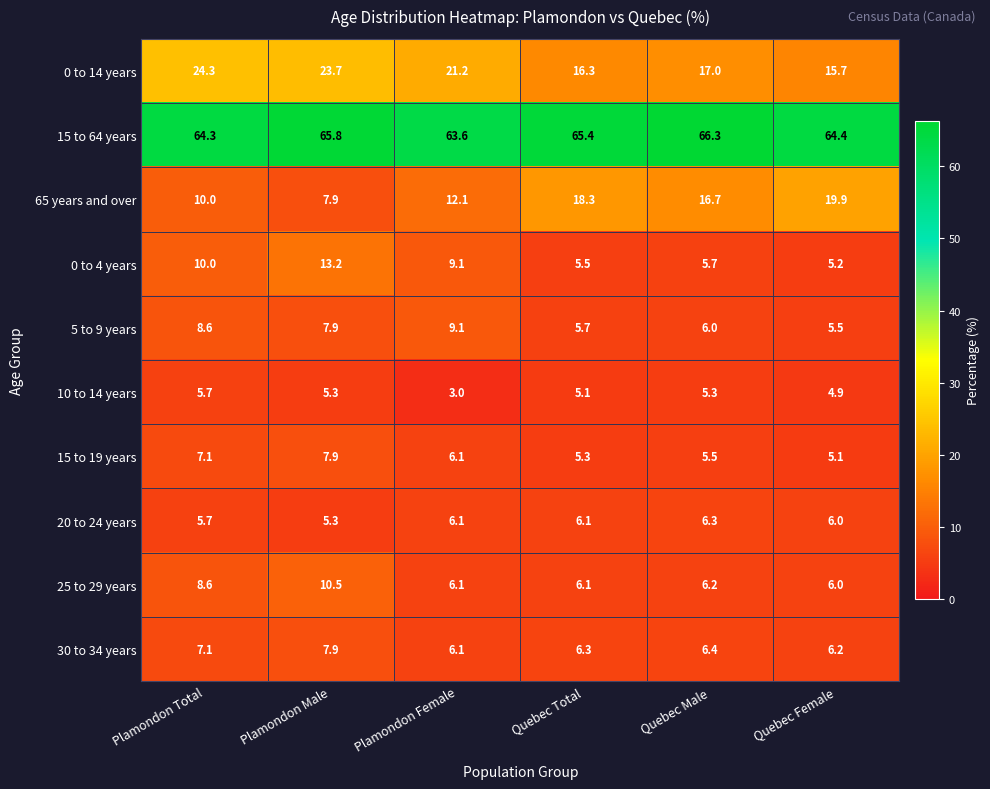

Which series changed the most between Quebec Total and Quebec Female?

65 years and over